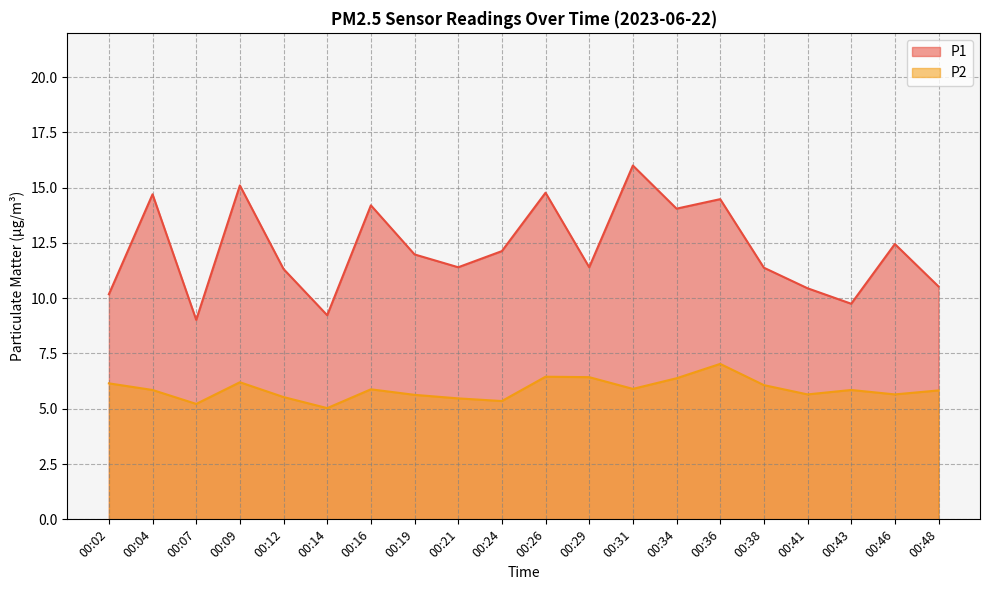

How many categories are shown in the chart?

20